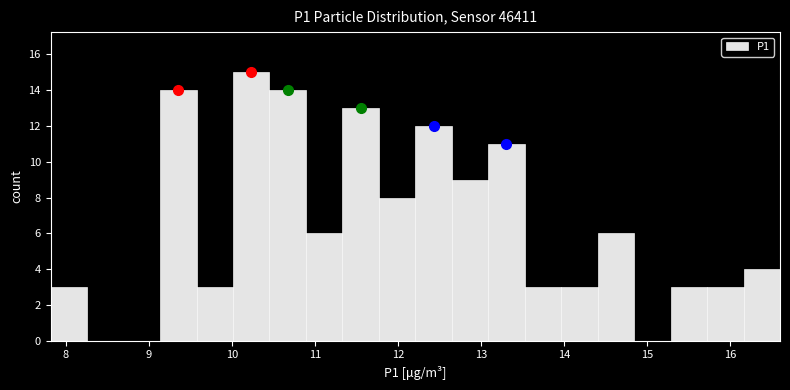

Reading left to right, transcribe this chart: for each bar, give the range it covers on the x-axis and its height. Neither the bar edges nor the heights are printed on the chart, so give them approximately, as read against the axes.

7.8 to 8.3: 3
8.3 to 8.7: 0
8.7 to 9.1: 0
9.1 to 9.6: 14
9.6 to 10.0: 3
10.0 to 10.5: 15
10.5 to 10.9: 14
10.9 to 11.3: 6
11.3 to 11.8: 13
11.8 to 12.2: 8
12.2 to 12.6: 12
12.6 to 13.1: 9
13.1 to 13.5: 11
13.5 to 14.0: 3
14.0 to 14.4: 3
14.4 to 14.8: 6
14.8 to 15.3: 0
15.3 to 15.7: 3
15.7 to 16.2: 3
16.2 to 16.6: 4